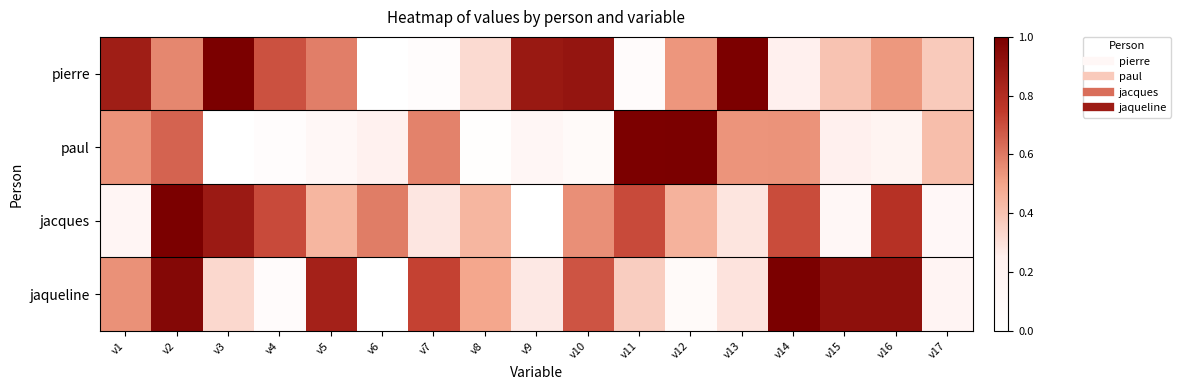

Reading right to left, list all the values displayed in this chart.

pierre: v17=0.4	v16=0.5	v15=0.4	v14=0.2	v13=1.0	v12=0.5	v11=0.1	v10=0.9	v9=0.9	v8=0.3	v7=0.0	v6=0.0	v5=0.6	v4=0.7	v3=1.0	v2=0.6	v1=0.9
paul: v17=0.4	v16=0.2	v15=0.2	v14=0.5	v13=0.5	v12=1.0	v11=1.0	v10=0.1	v9=0.1	v8=0.0	v7=0.6	v6=0.2	v5=0.1	v4=0.0	v3=0.0	v2=0.7	v1=0.5
jacques: v17=0.1	v16=0.8	v15=0.1	v14=0.7	v13=0.3	v12=0.5	v11=0.7	v10=0.5	v9=0.0	v8=0.4	v7=0.3	v6=0.6	v5=0.4	v4=0.7	v3=0.9	v2=1.0	v1=0.2
jaqueline: v17=0.2	v16=0.9	v15=0.9	v14=1.0	v13=0.3	v12=0.1	v11=0.4	v10=0.7	v9=0.3	v8=0.5	v7=0.7	v6=0.0	v5=0.9	v4=0.1	v3=0.3	v2=1.0	v1=0.5